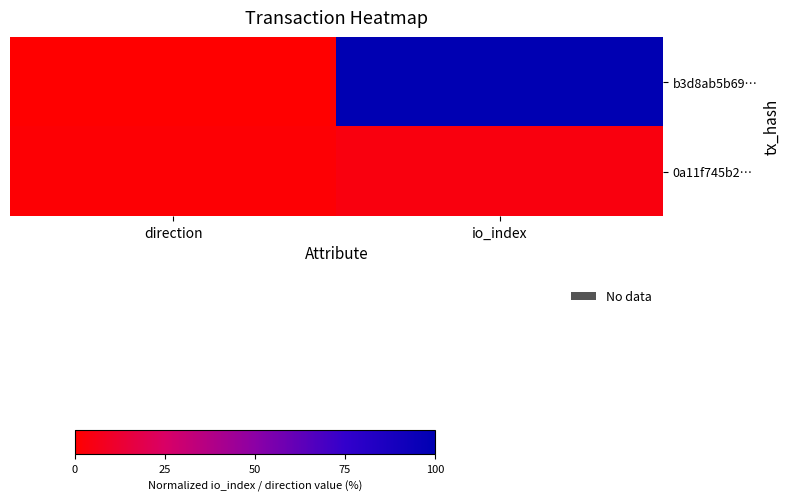

Rank the series by their maximum value, from highest to lowest.

b3d8ab5b69…, 0a11f745b2…